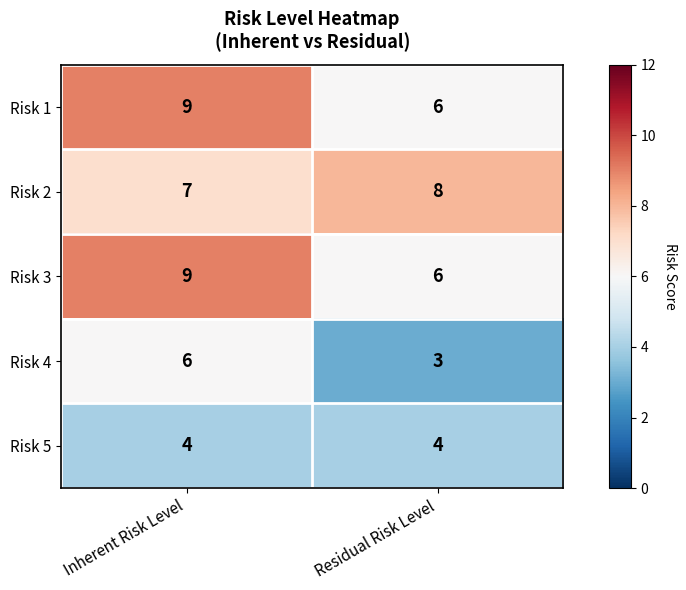

What is the total value across all series at Residual Risk Level?

27